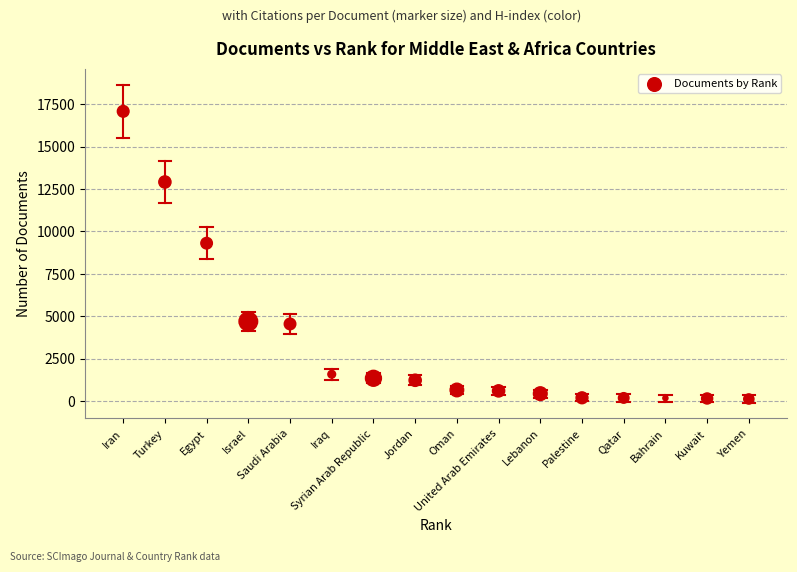

What Y value in the scatter plot is closest to 8596?

9302